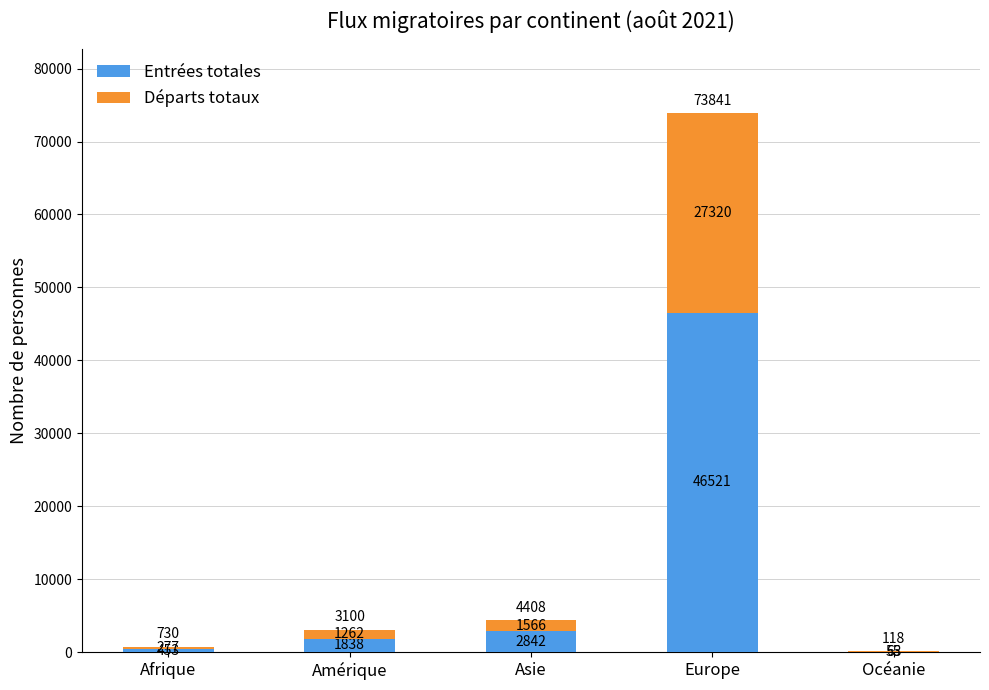

What is the total value across all series at Afrique?

730